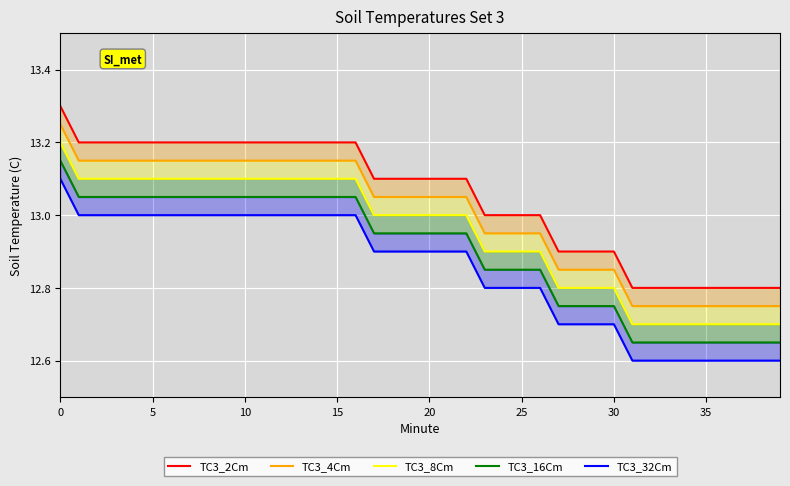

True or false: TC3_16Cm has a value of 13.2 at 0.

True